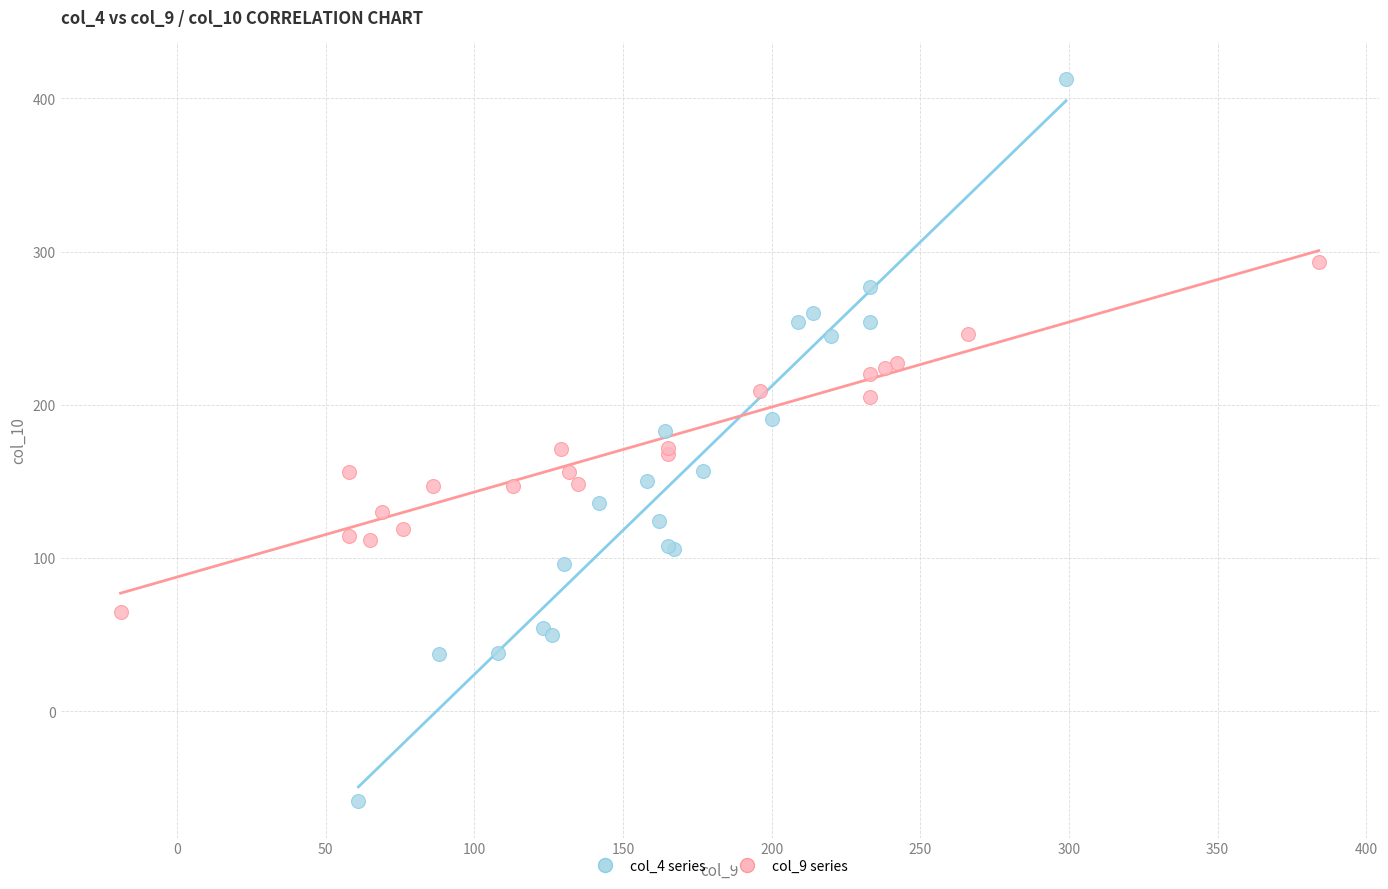

Which series has the widest spread of Y values?

col_4 series